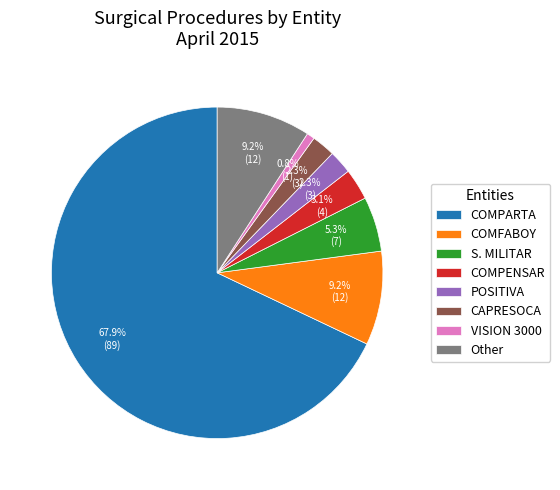

What is the ratio of the value at COMFABOY to the value at POSITIVA?

4.0